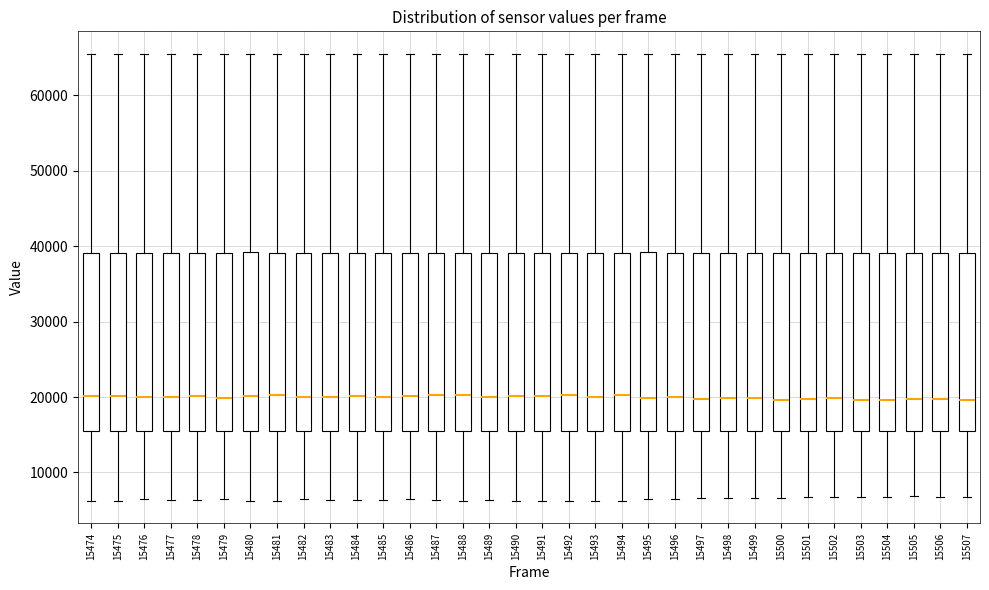

Reading left to right, transcribe this box plot: for each box, give where its median line is, the range the box spans, and where its two whiskers end, as read against the y-axis. The values are not printed on the chart, so give them approximately, as read against the axis.

15474: median 20000, box 15000 to 39000, whiskers 6000 to 66000
15475: median 20000, box 15000 to 39000, whiskers 6000 to 66000
15476: median 20000, box 15000 to 39000, whiskers 6000 to 66000
15477: median 20000, box 15000 to 39000, whiskers 6000 to 66000
15478: median 20000, box 15000 to 39000, whiskers 6000 to 66000
15479: median 20000, box 15000 to 39000, whiskers 7000 to 66000
15480: median 20000, box 15000 to 39000, whiskers 6000 to 66000
15481: median 20000, box 15000 to 39000, whiskers 6000 to 66000
15482: median 20000, box 15000 to 39000, whiskers 6000 to 66000
15483: median 20000, box 15000 to 39000, whiskers 6000 to 66000
15484: median 20000, box 15000 to 39000, whiskers 6000 to 66000
15485: median 20000, box 15000 to 39000, whiskers 6000 to 66000
15486: median 20000, box 15000 to 39000, whiskers 6000 to 66000
15487: median 20000, box 15000 to 39000, whiskers 6000 to 66000
15488: median 20000, box 15000 to 39000, whiskers 6000 to 66000
15489: median 20000, box 15000 to 39000, whiskers 6000 to 66000
15490: median 20000, box 15000 to 39000, whiskers 6000 to 66000
15491: median 20000, box 15000 to 39000, whiskers 6000 to 66000
15492: median 20000, box 15000 to 39000, whiskers 6000 to 66000
15493: median 20000, box 15000 to 39000, whiskers 6000 to 66000
15494: median 20000, box 15000 to 39000, whiskers 6000 to 66000
15495: median 20000, box 15000 to 39000, whiskers 6000 to 66000
15496: median 20000, box 15000 to 39000, whiskers 6000 to 66000
15497: median 20000, box 15000 to 39000, whiskers 7000 to 66000
15498: median 20000, box 15000 to 39000, whiskers 7000 to 66000
15499: median 20000, box 15000 to 39000, whiskers 7000 to 66000
15500: median 20000, box 16000 to 39000, whiskers 7000 to 66000
15501: median 20000, box 16000 to 39000, whiskers 7000 to 66000
15502: median 20000, box 16000 to 39000, whiskers 7000 to 66000
15503: median 20000, box 16000 to 39000, whiskers 7000 to 66000
15504: median 20000, box 16000 to 39000, whiskers 7000 to 66000
15505: median 20000, box 16000 to 39000, whiskers 7000 to 66000
15506: median 20000, box 16000 to 39000, whiskers 7000 to 66000
15507: median 20000, box 16000 to 39000, whiskers 7000 to 66000